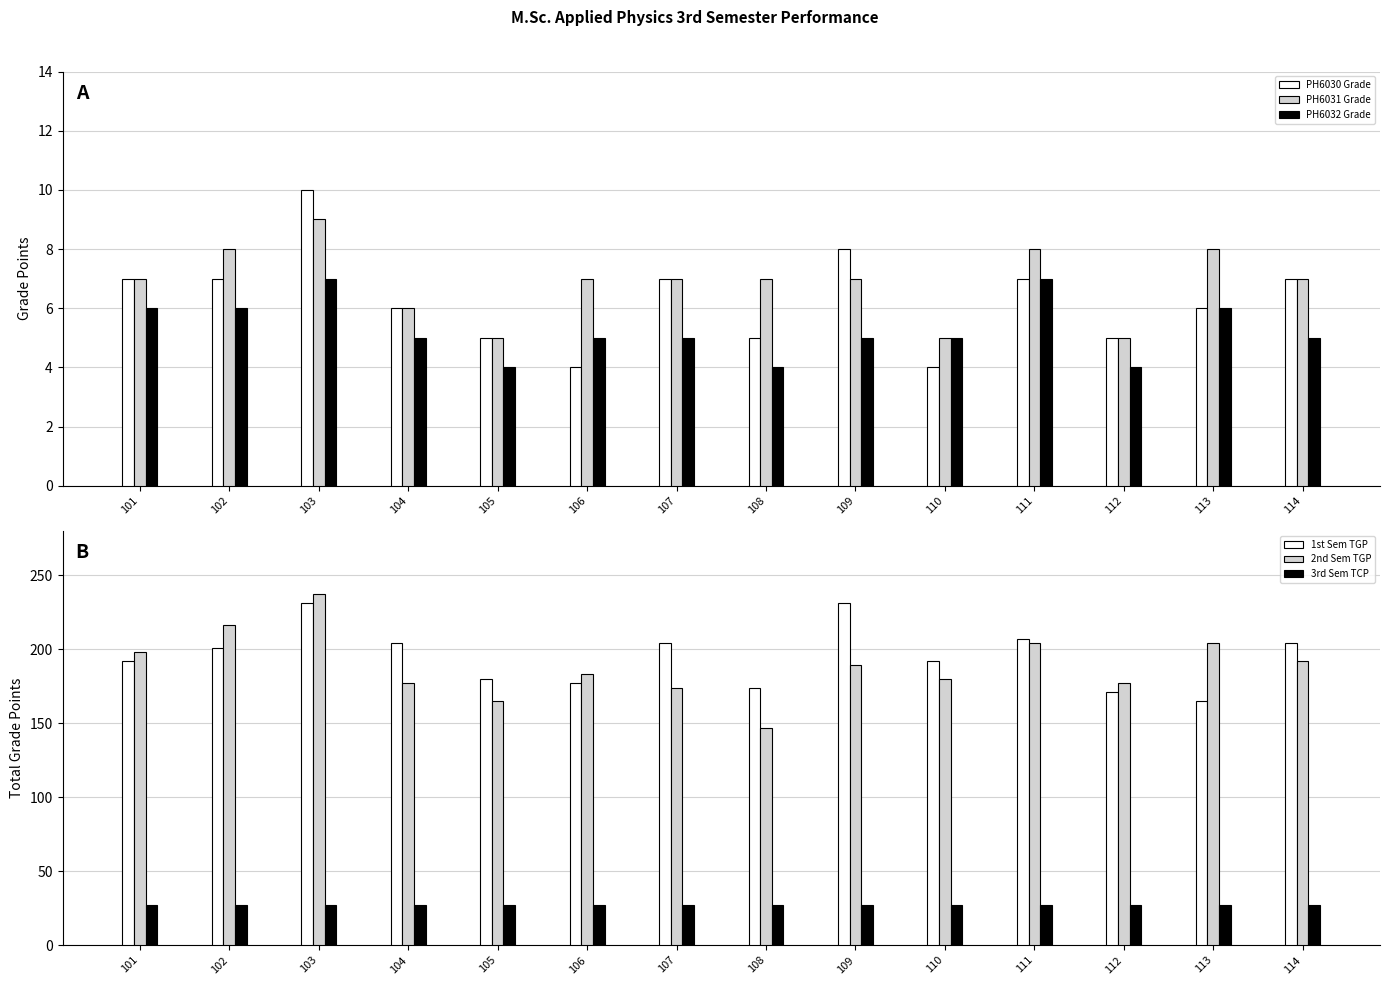

Which series has the largest range (max minus min)?

2nd Sem TGP